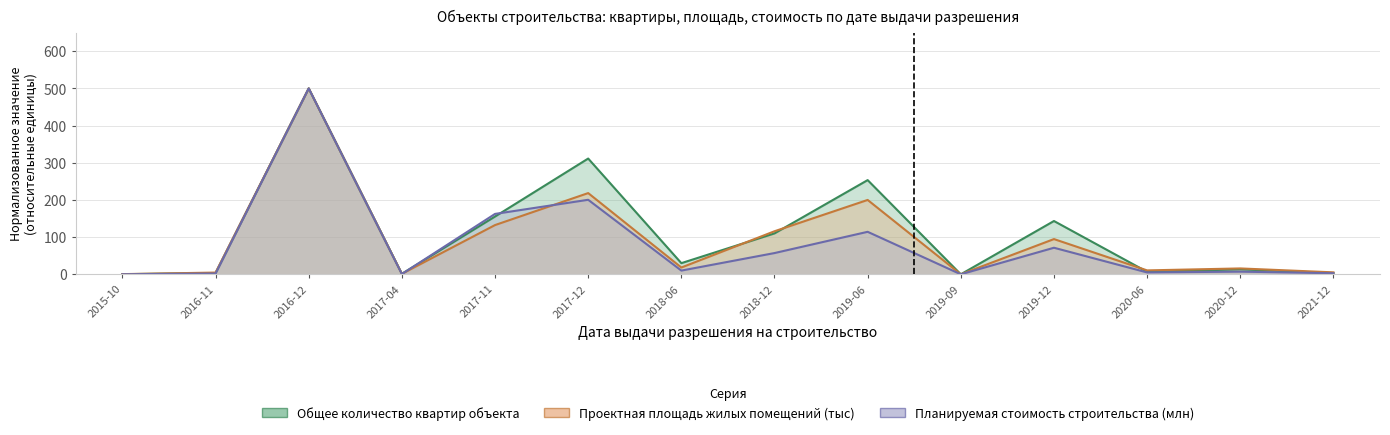

Which series ends up on top after the final intersection of Планируемая стоимость строительства (млн) and Общее количество квартир объекта?

Общее количество квартир объекта